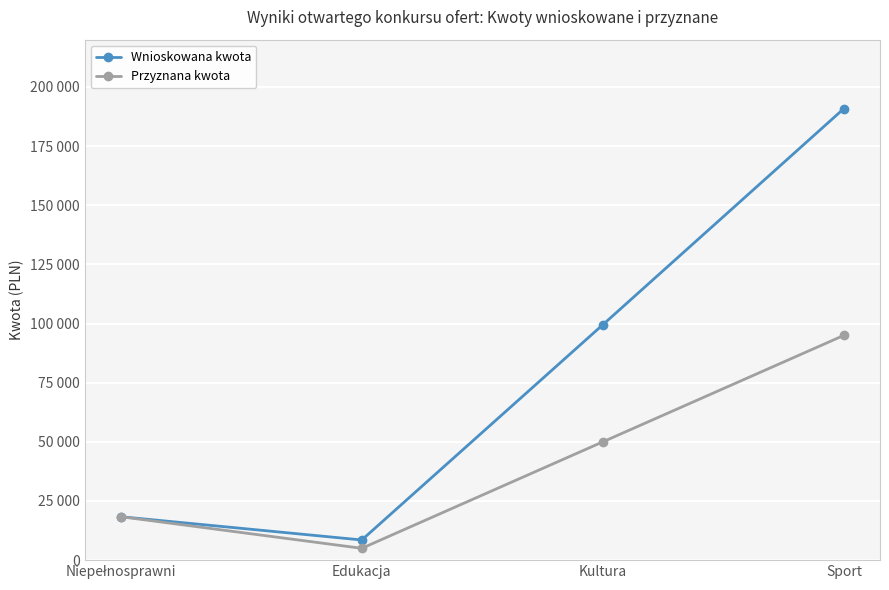

What is the difference between the Przyznana kwota values at Niepełnosprawni and Sport?

76640